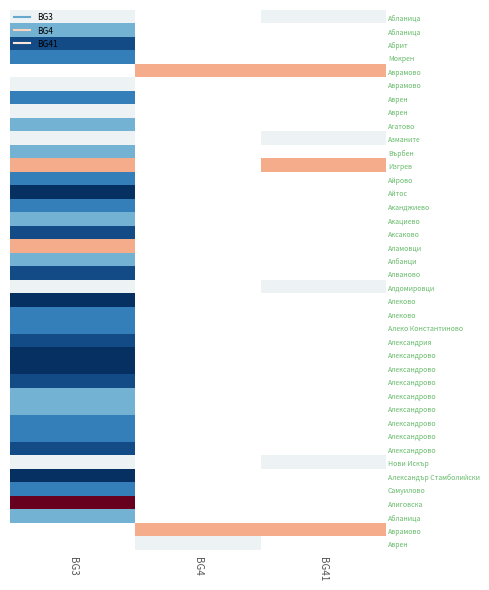

Between BG4 and BG3, which is larger?

BG3